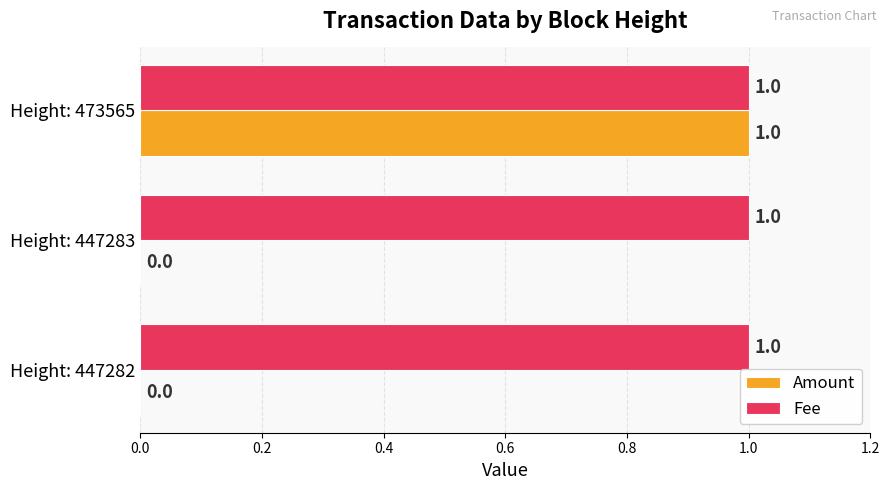

True or false: Fee has a value of 1 at Height: 447282.

True